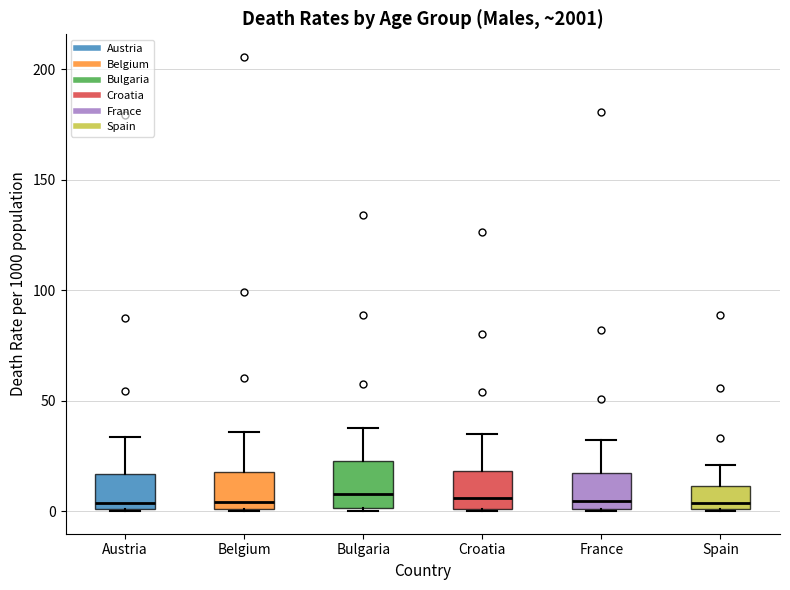

Reading left to right, transcribe this box plot: for each box, give where its median line is, the range the box spans, and where its two whiskers end, as read against the y-axis. The values are not printed on the chart, so give them approximately, as read against the axis.

Austria: median 5, box 0 to 15, whiskers 0 to 35
Belgium: median 5, box 0 to 20, whiskers 0 to 35
Bulgaria: median 10, box 0 to 25, whiskers 0 to 40
Croatia: median 5, box 0 to 20, whiskers 0 to 35
France: median 5, box 0 to 15, whiskers 0 to 30
Spain: median 5, box 0 to 10, whiskers 0 to 20